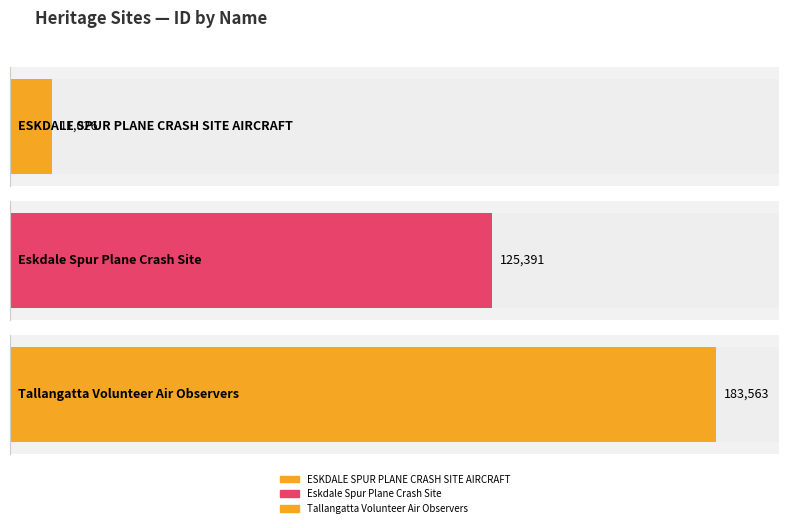

Reading left to right, transcribe all the data shown in this chart.

11026	125391	183563